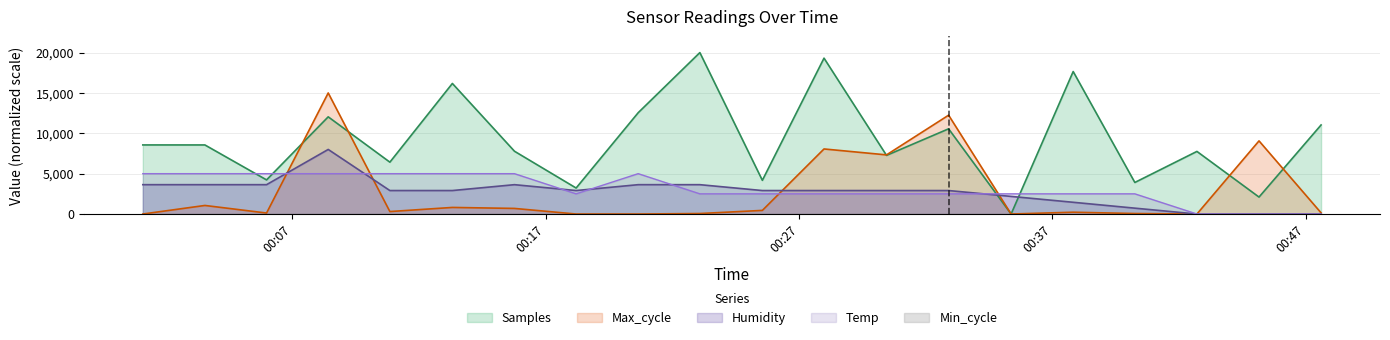

What is the difference between the highest and lowest values at 2021/01/26 00:18:12?

3221.4